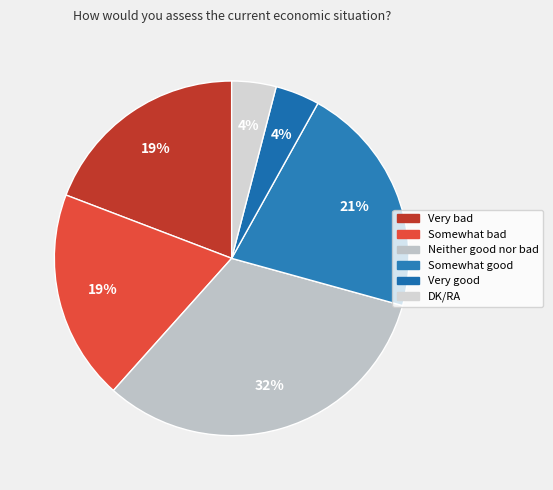

Is Somewhat bad the majority of the pie?

No